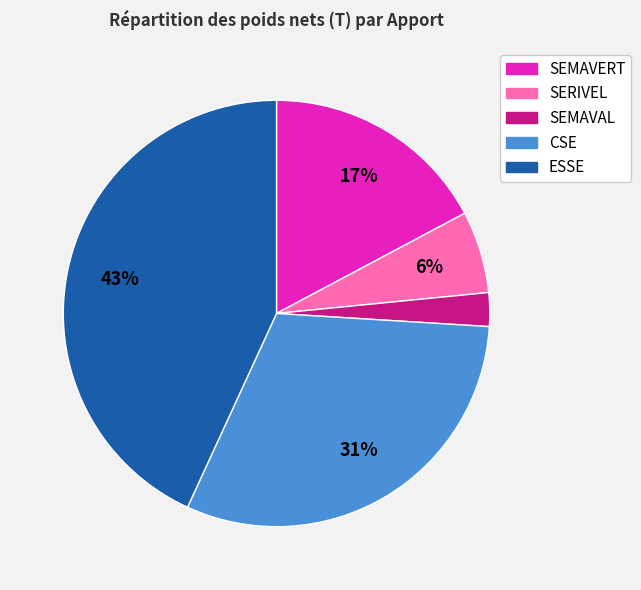

To the nearest percent, what portion does SEMAVAL represent?

3%